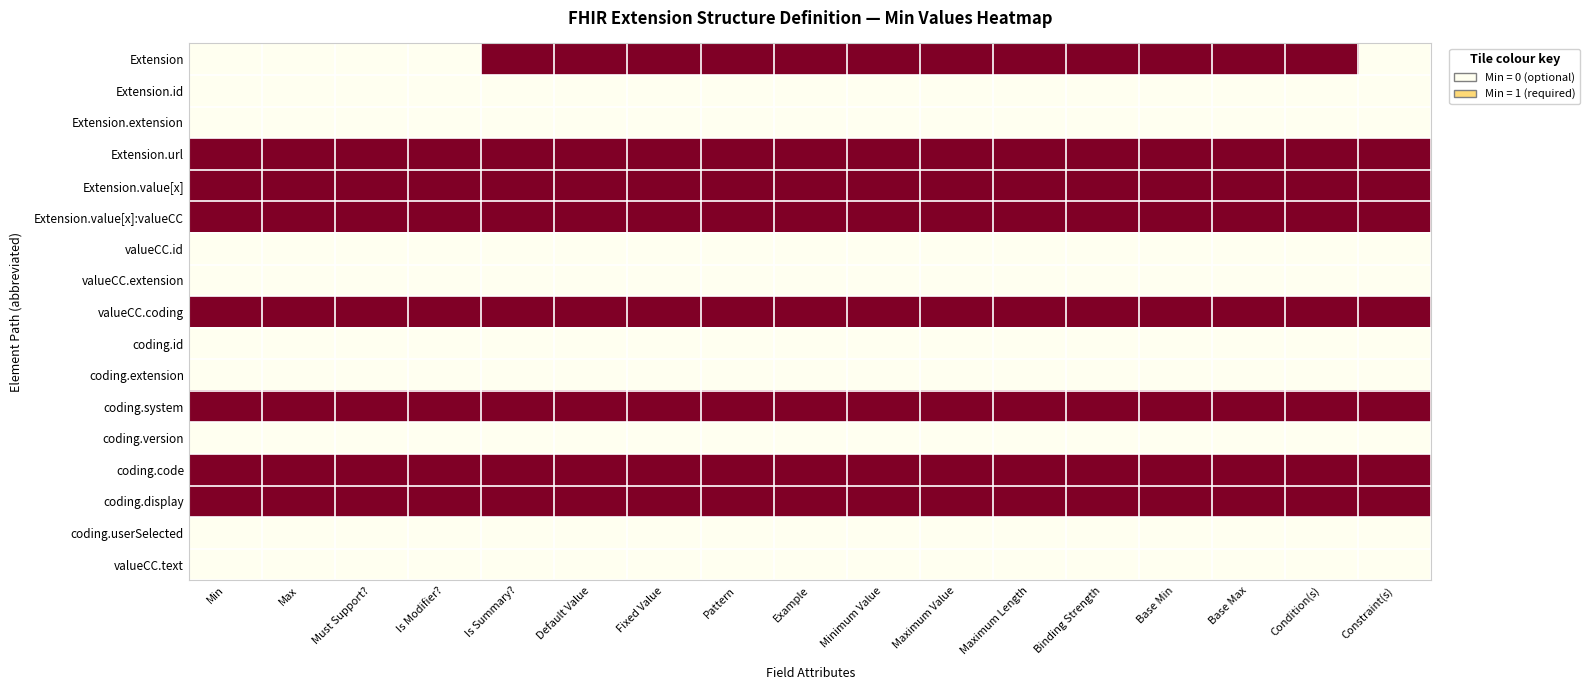

What is the difference between the highest and lowest values at Min?

1